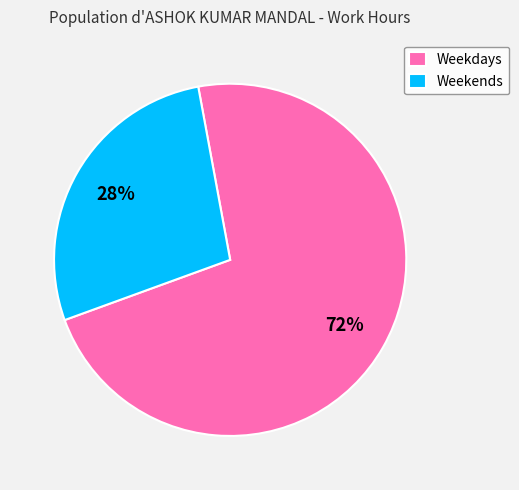

Which category has the smallest portion of the pie?

Weekends